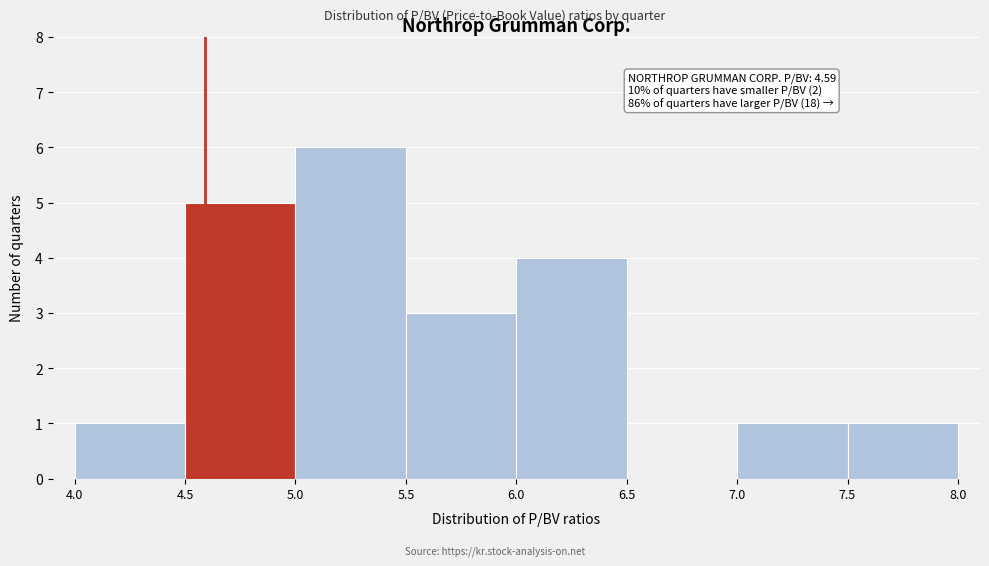

Over which range of the x-axis is the bar tallest?

5.0 to 5.5